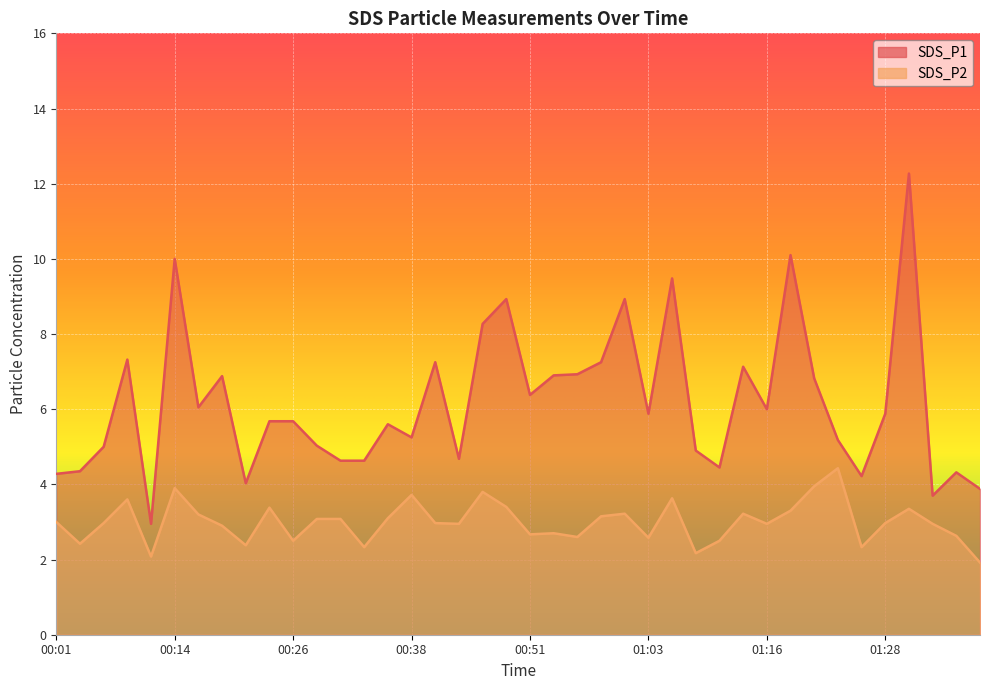

Where does the SDS_P2 series first go above 2?

00:01